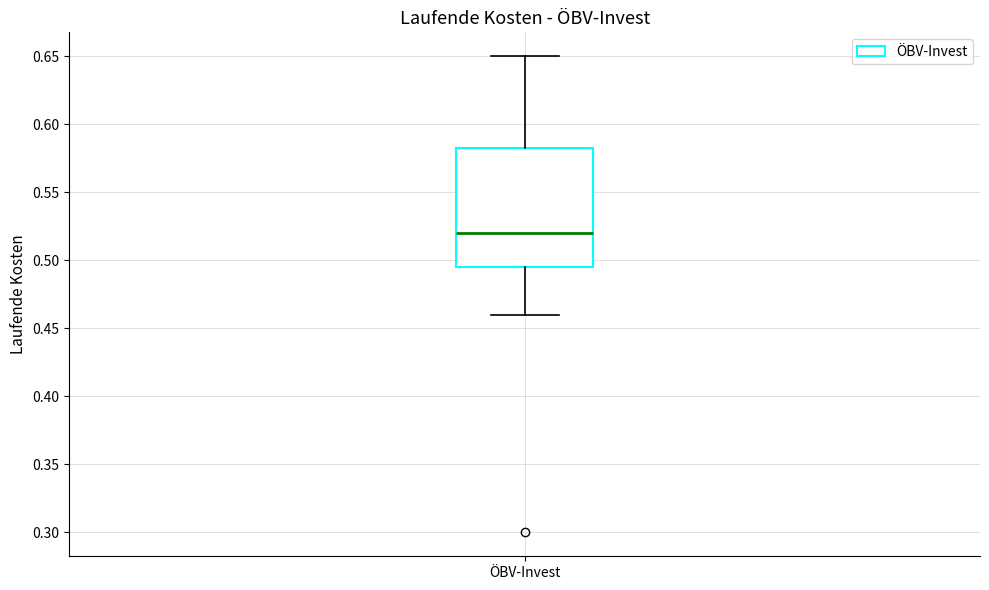

Read this box plot against the y-axis: the position of the median line, the range covered by the box, and the ends of both whiskers. The values are not printed on the chart, so give them approximately, as read against the axis.

median 0.520, box 0.495 to 0.585, whiskers 0.460 to 0.650